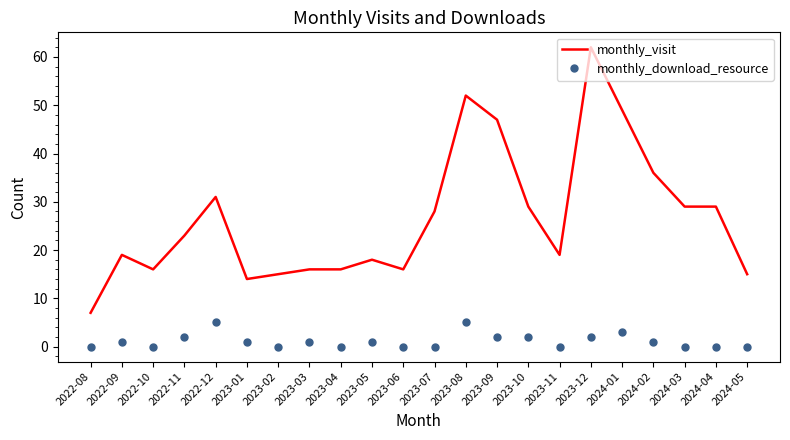

What position from the left is 2022-12?

5